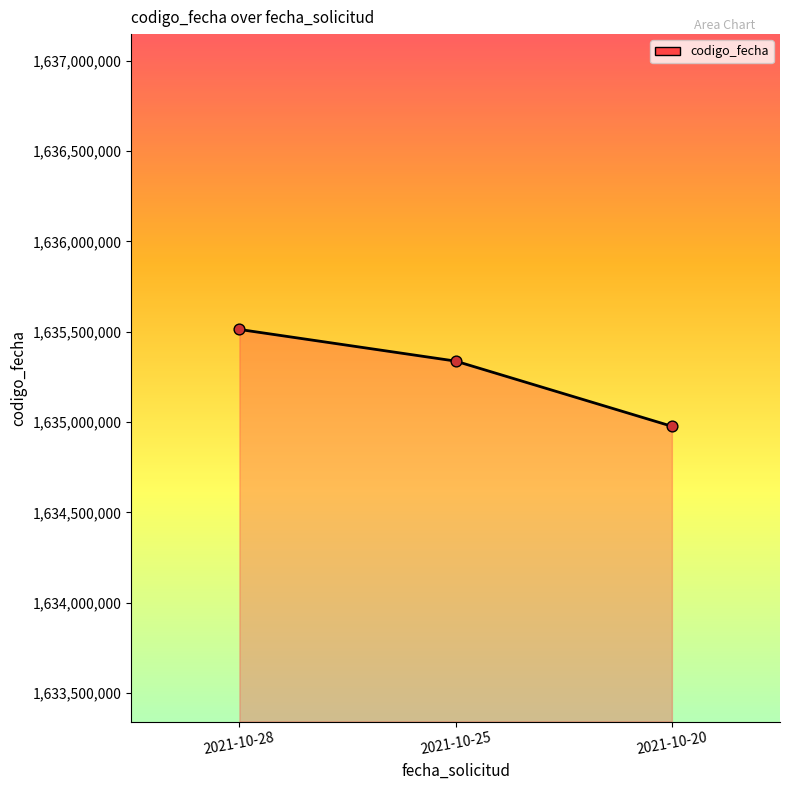

What is the change in value from 2021-10-25 to 2021-10-20?

-360963